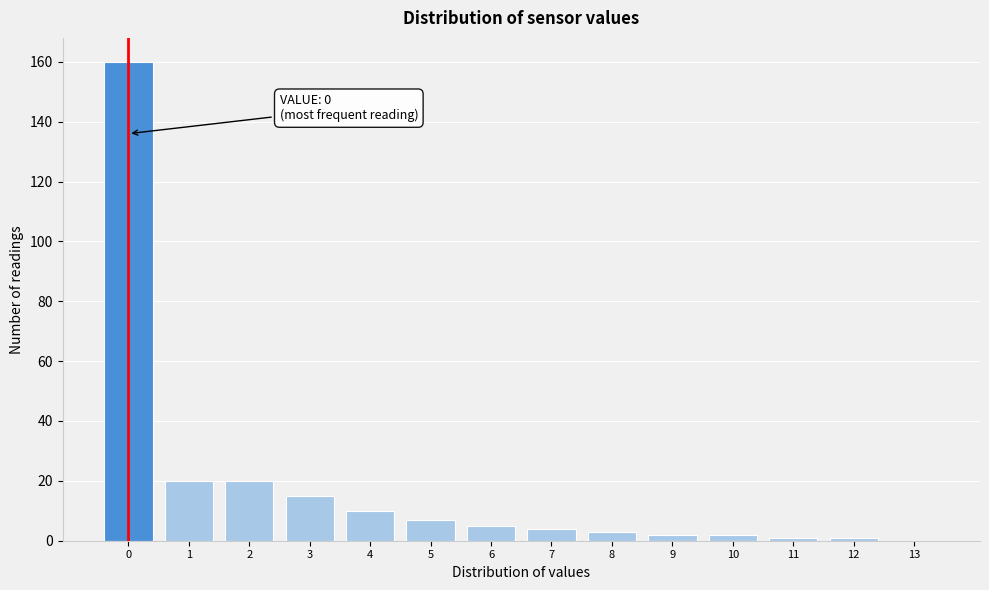

Over which range of the x-axis is the bar tallest?

-0.5 to 0.5